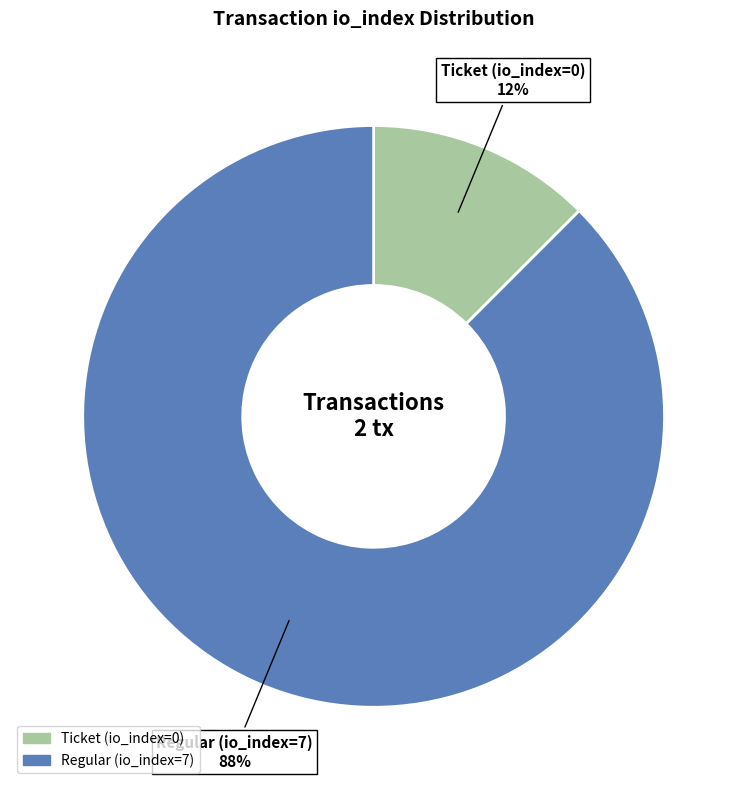

How many segments does this pie chart have?

2